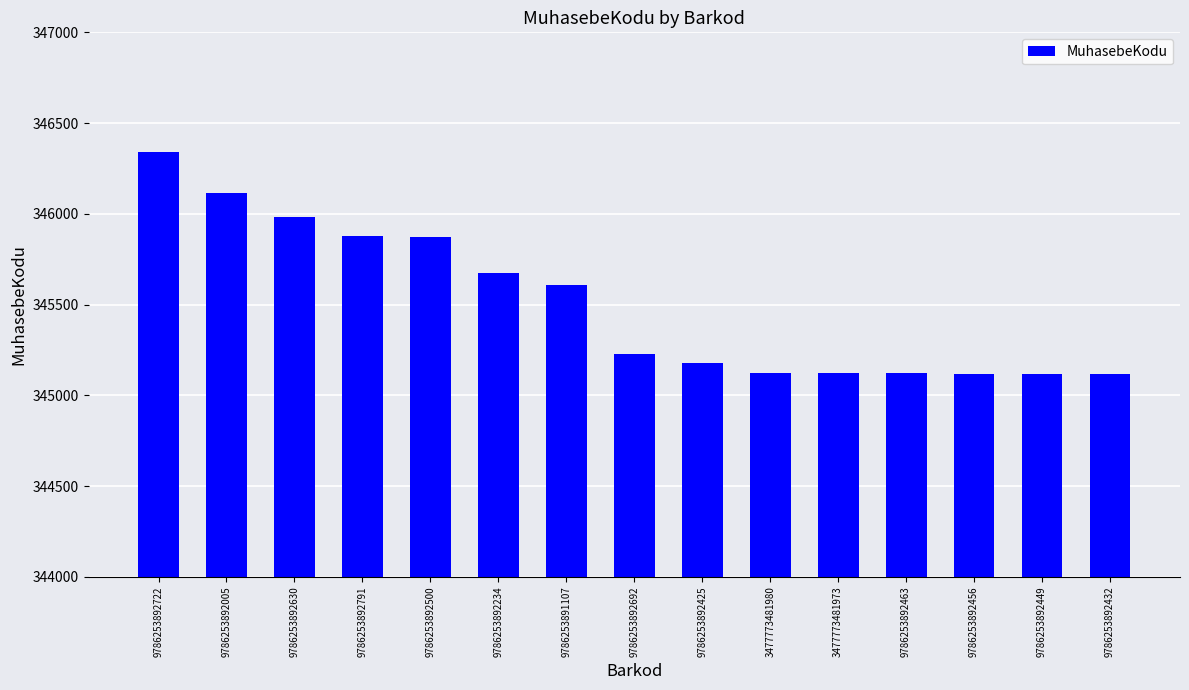

At which label is the value closest to 345728?

9786253892234